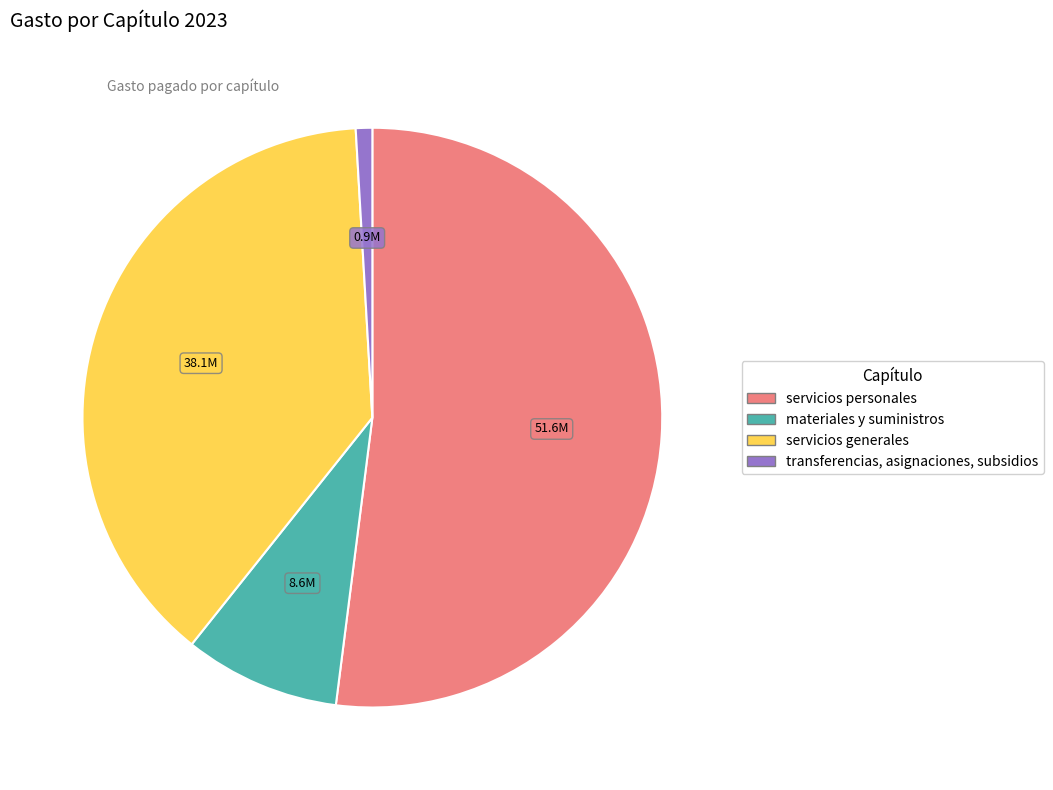

Is there a majority slice in this chart?

Yes